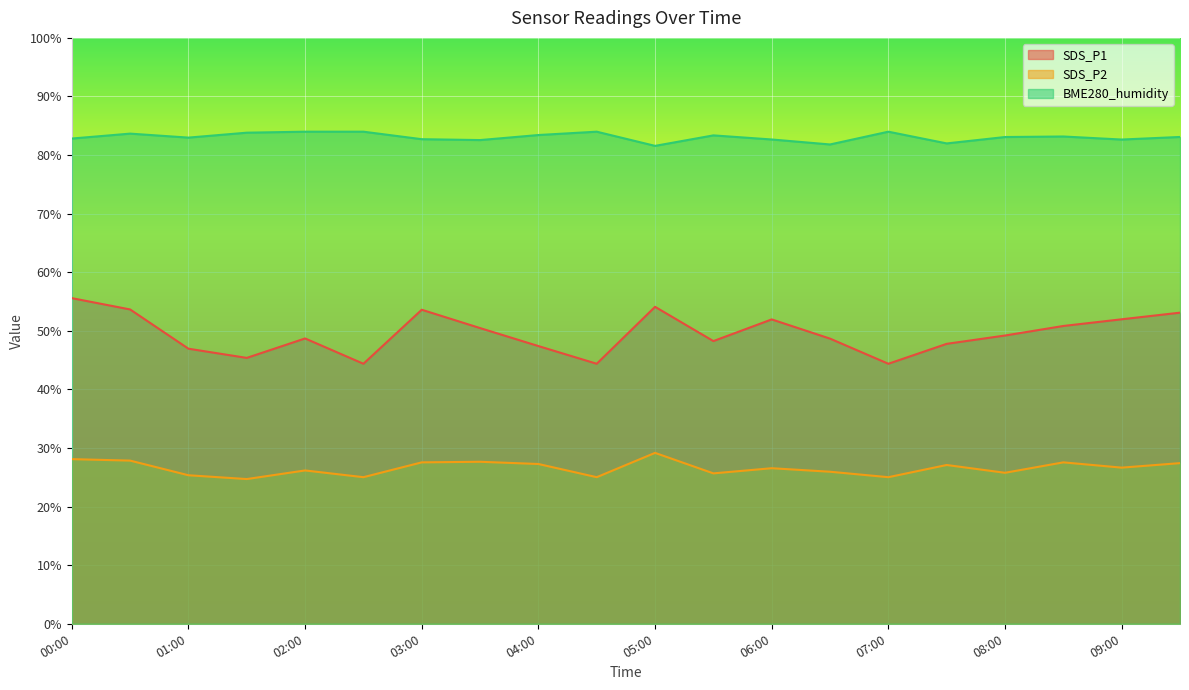

True or false: SDS_P1 and SDS_P2 intersect in this chart.

False